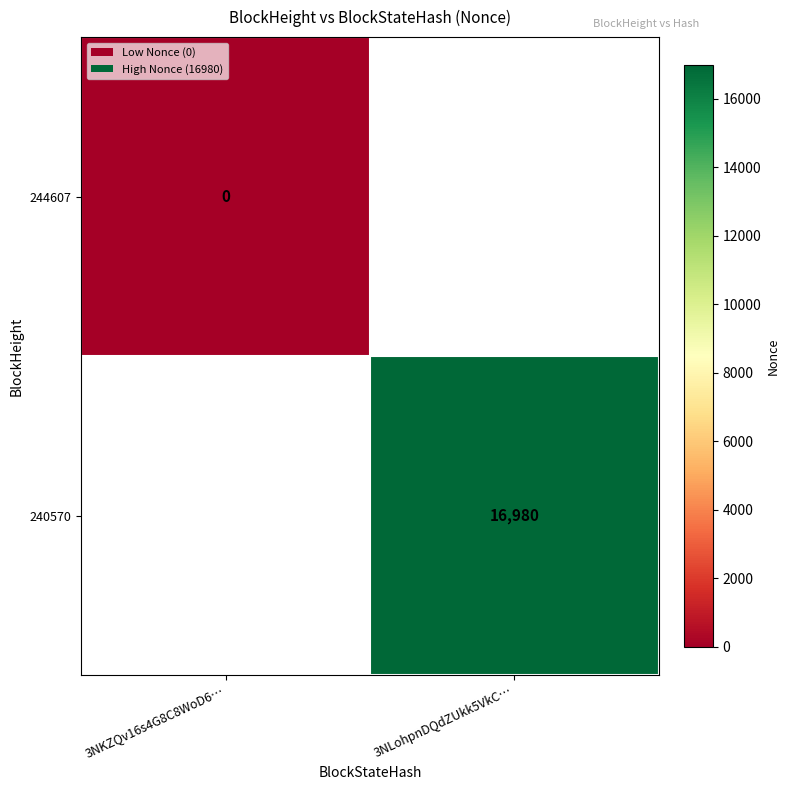

The value of 240570 at 3NLohpnDQdZUkk5VkC… is 16980. True or false?

True